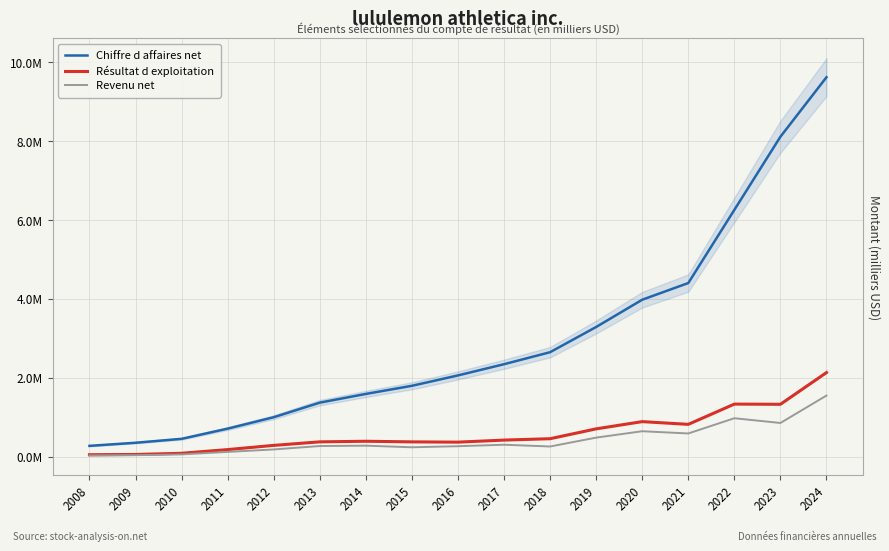

List the series in order of their peak value, lowest first.

Revenu net, Résultat d exploitation, Chiffre d affaires net